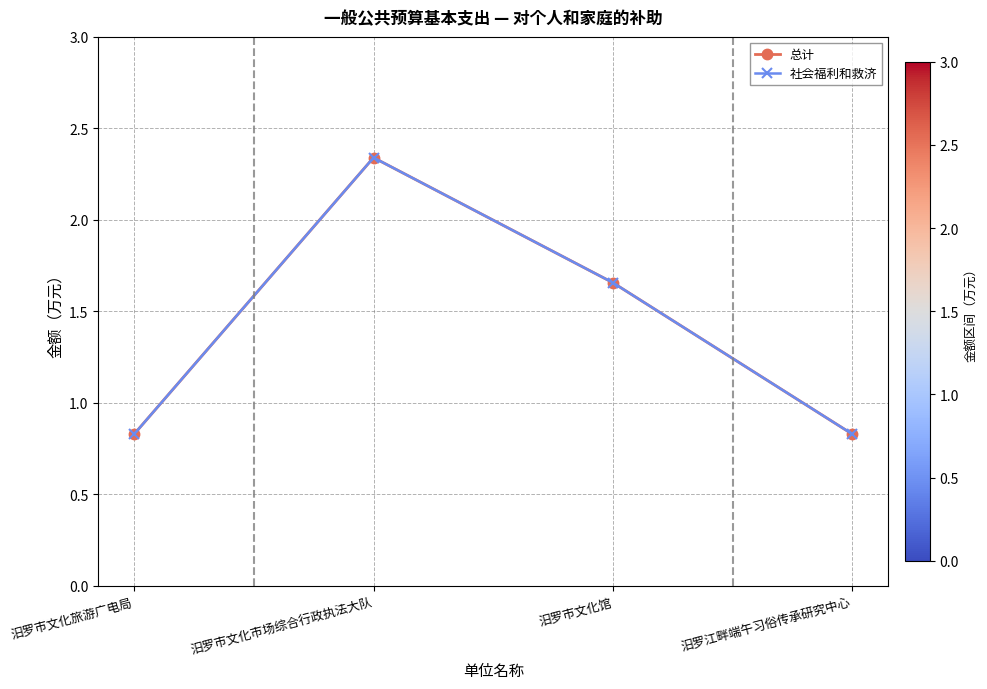

Reading left to right, what are all the values shown in this chart?

总计: 0.8	2.3	1.7	0.8
社会福利和救济: 0.8	2.3	1.7	0.8